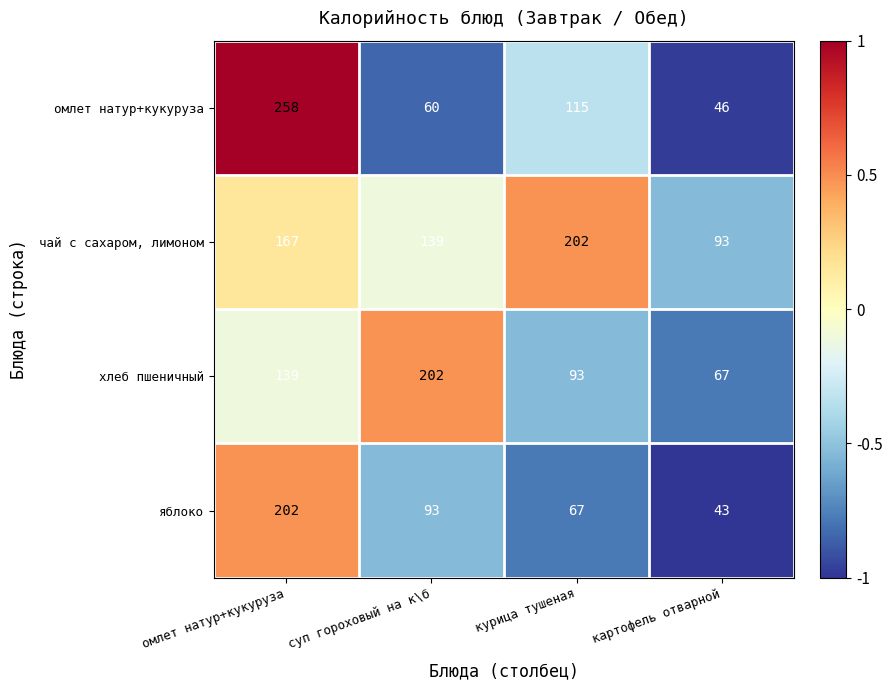

Which series has the largest range (max minus min)?

омлет натур+кукуруза